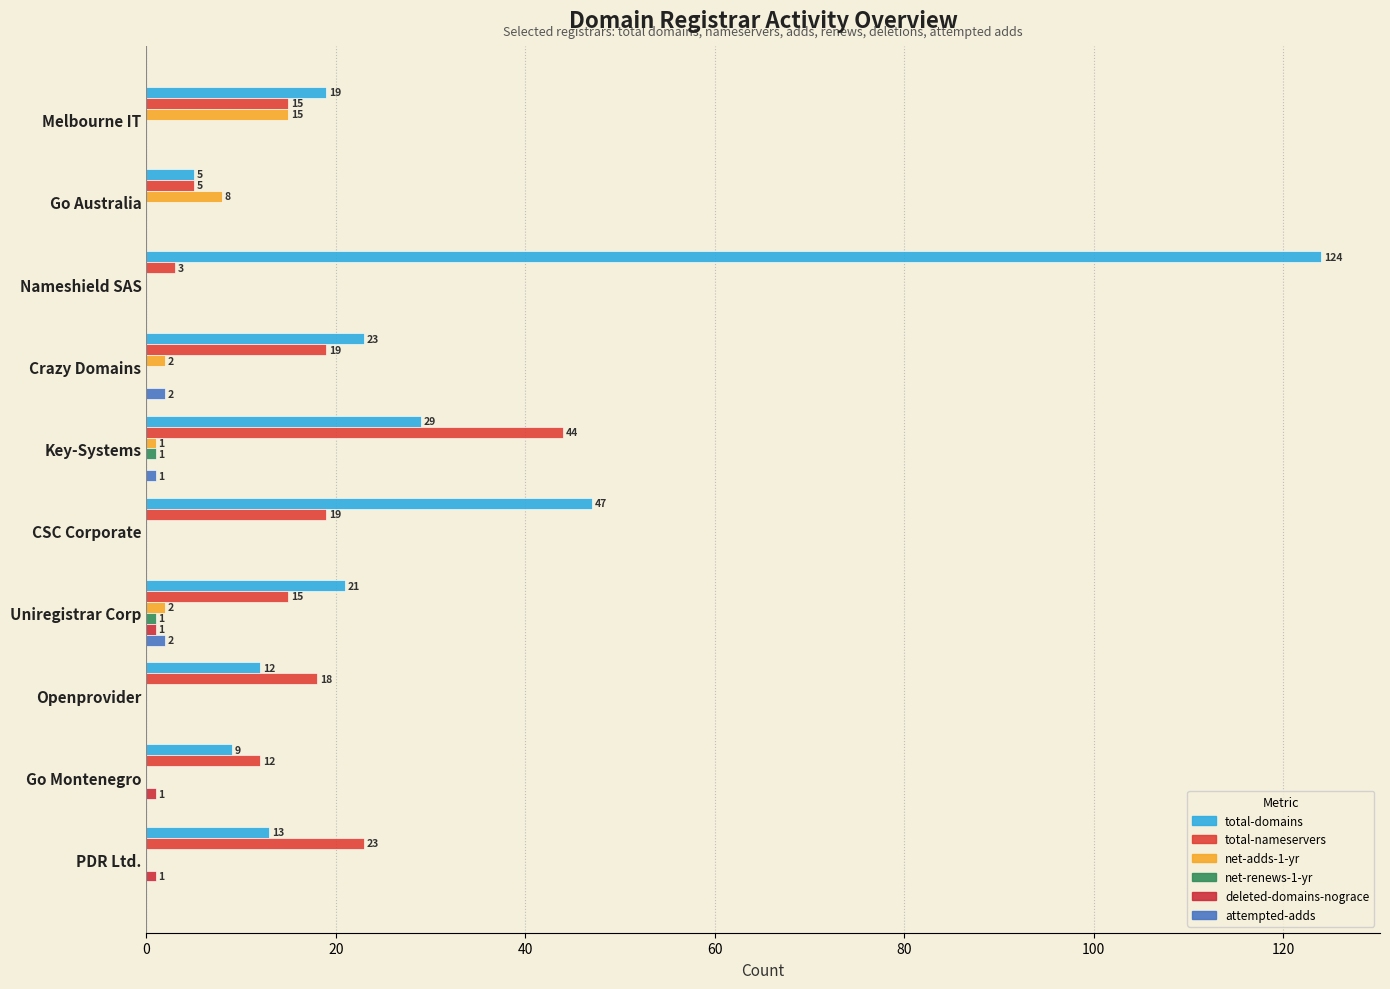

What is the highest value of the total-nameservers series?

44